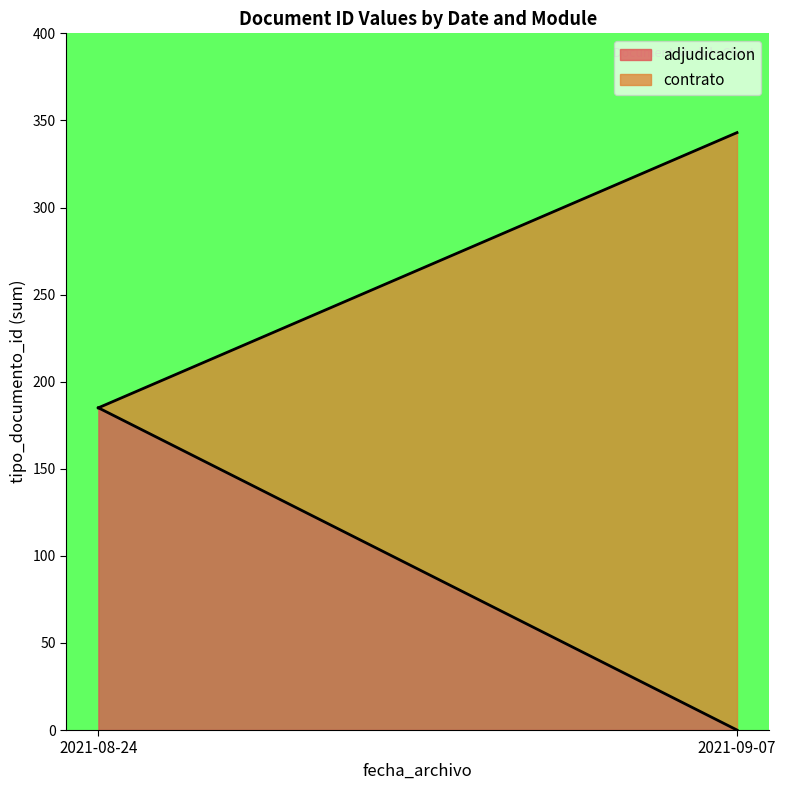

Is it true that adjudicacion equals 185 at 2021-08-24?

True